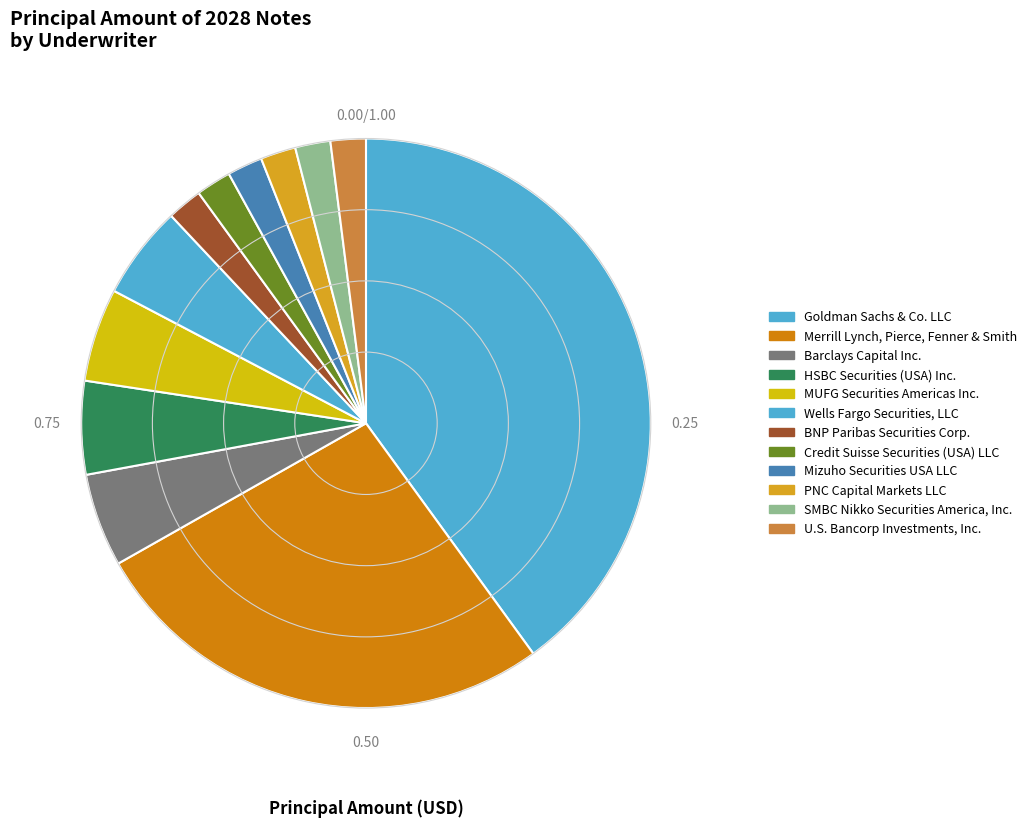

How many slices are in this pie chart?

12